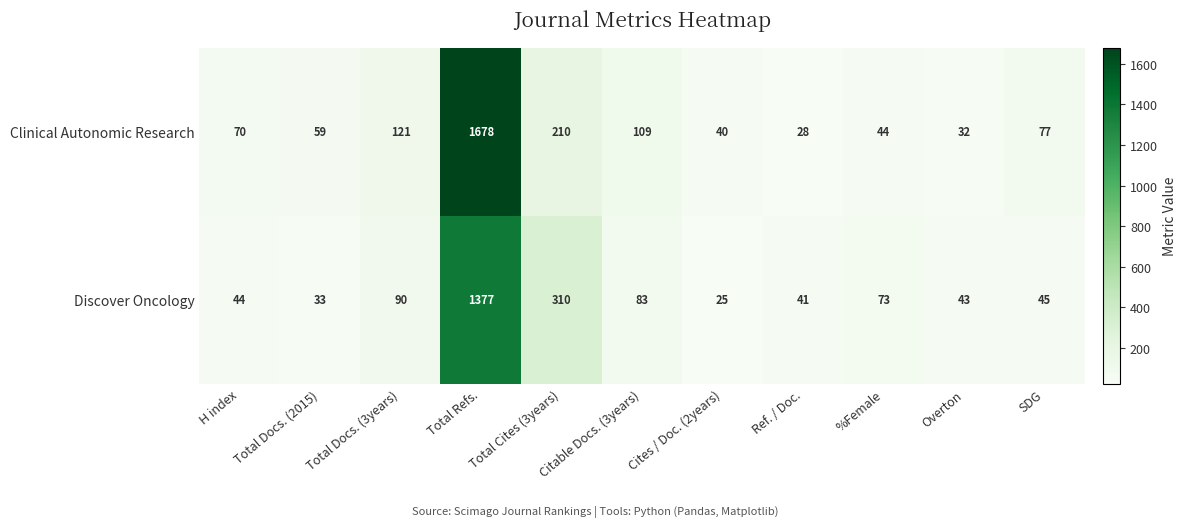

At how many categories does at least one series exceed 1591?

1